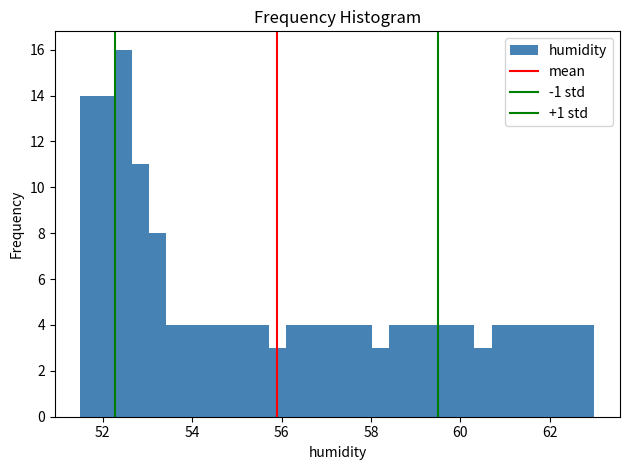

Read against the x-axis, roughly where is the centre of the tallest bar?

52.4